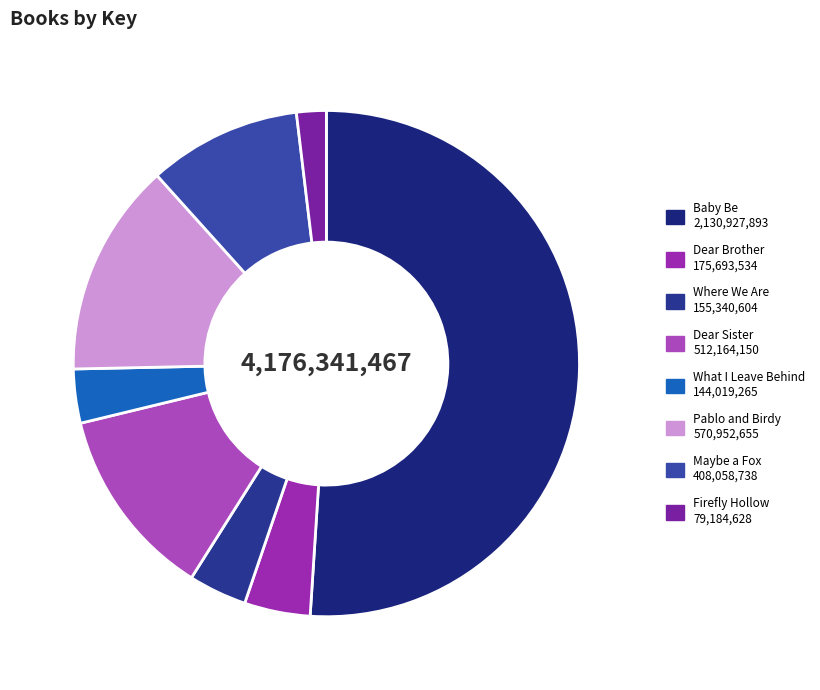

To the nearest percent, what portion does Baby Be represent?

51%